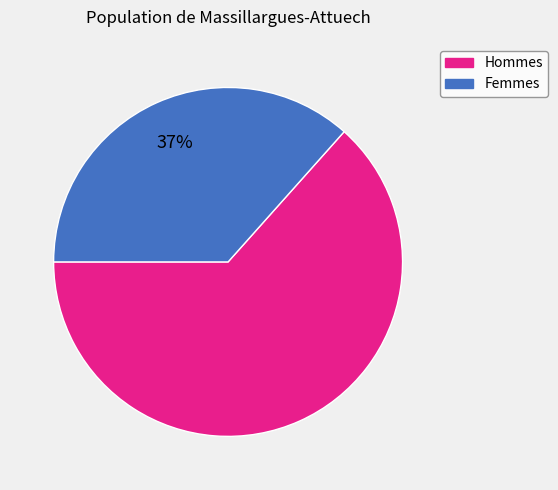

To the nearest percent, what is the average slice percentage?

50%